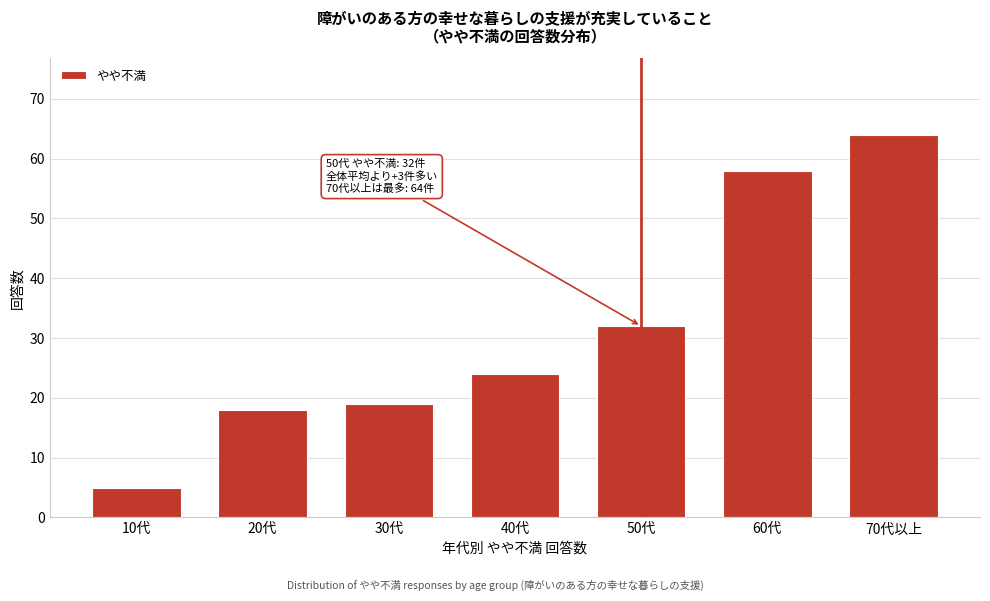

Reading left to right, extract all data points from this chart.

10代=5	20代=18	30代=19	40代=24	50代=32	60代=58	70代以上=64